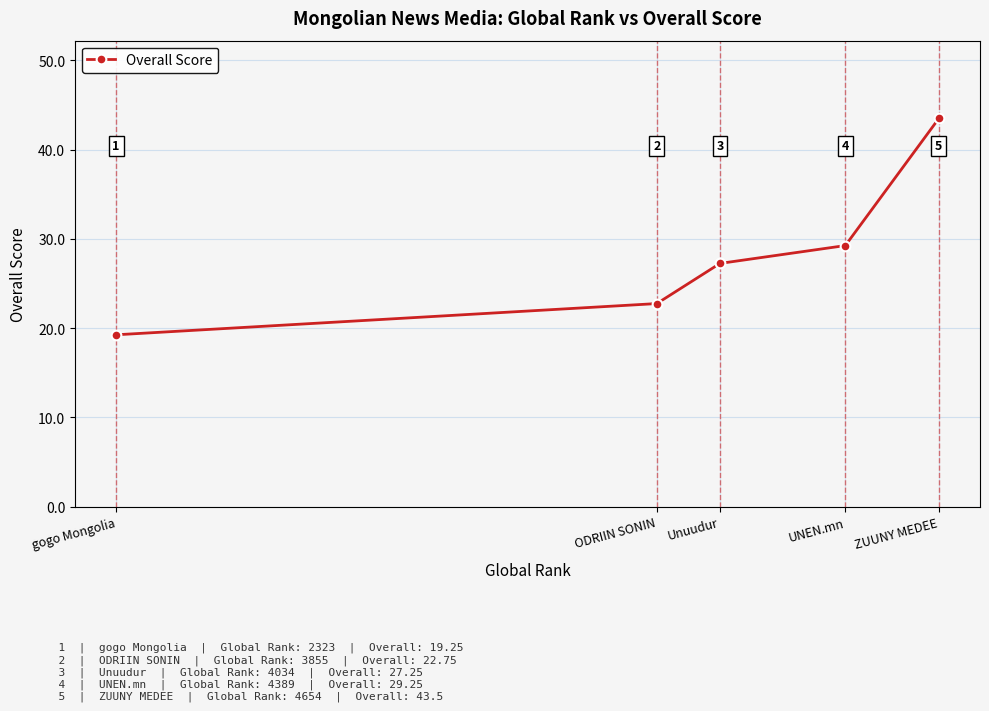

Where is the data nearest to the value 31?

UNEN.mn